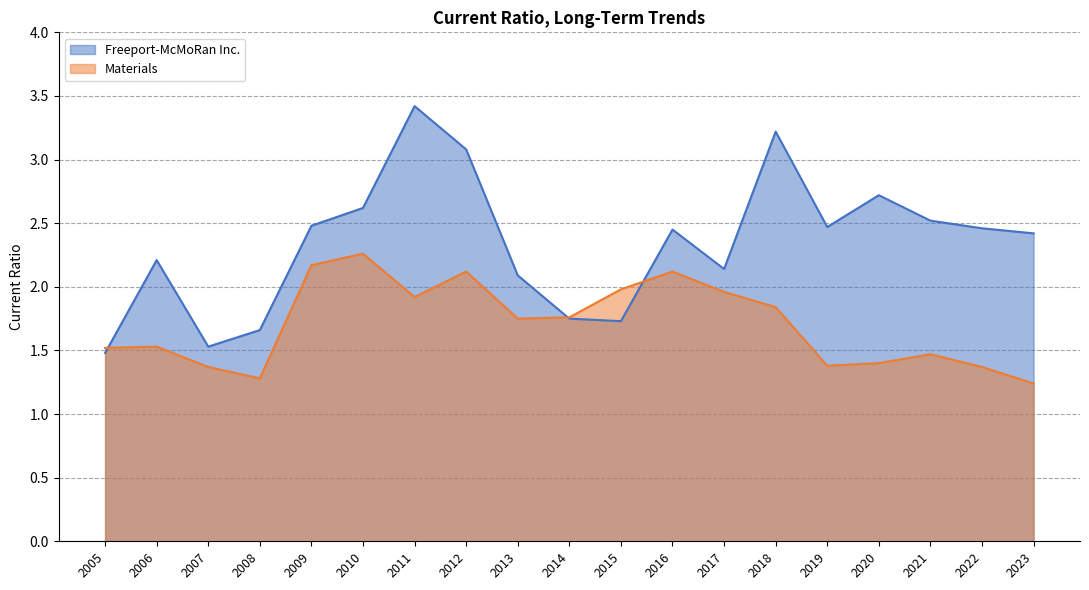

In Materials, how many points are lower than both neighbors (excluding endpoints)?

4